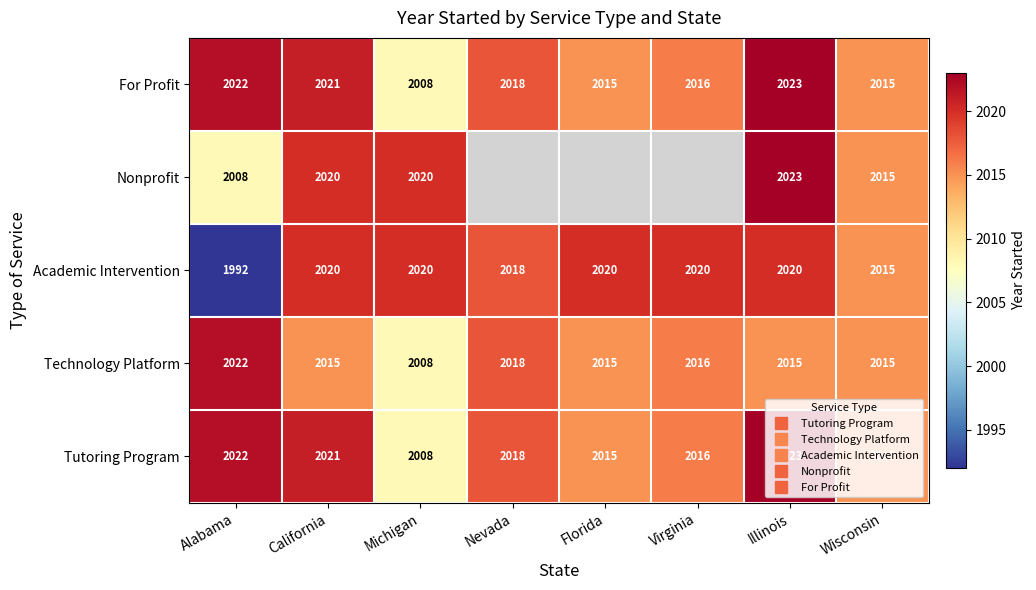

Where is For Profit nearest to the value 2015?

Florida